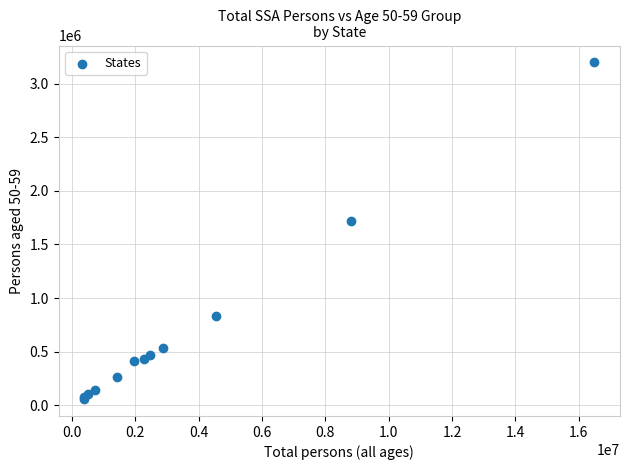

What Y value in the scatter plot is closest to 1627583?

1714738